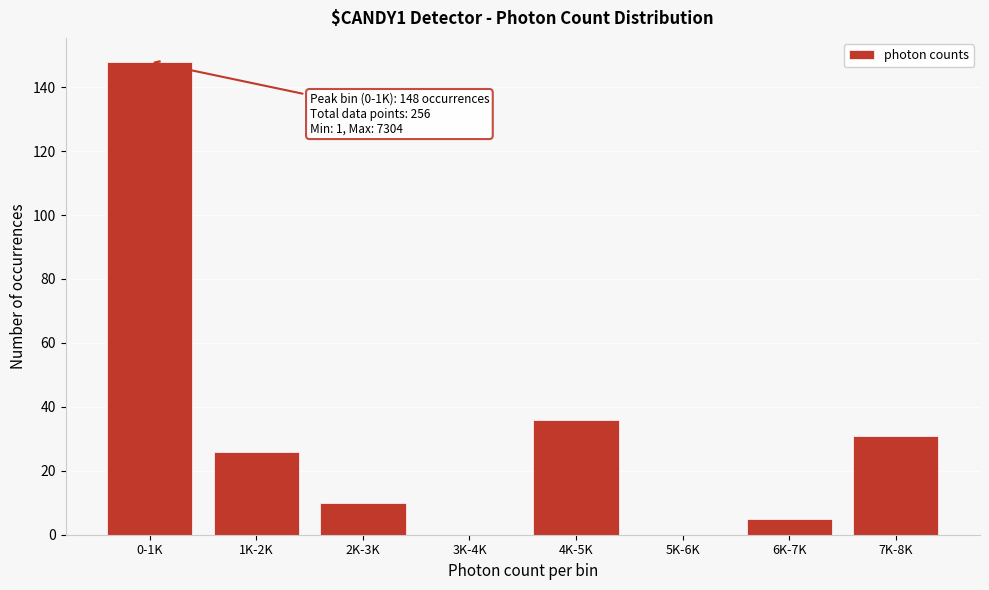

Reading left to right, list all the values displayed in this chart.

0-1K=148	1K-2K=26	2K-3K=10	3K-4K=0	4K-5K=36	5K-6K=0	6K-7K=5	7K-8K=31